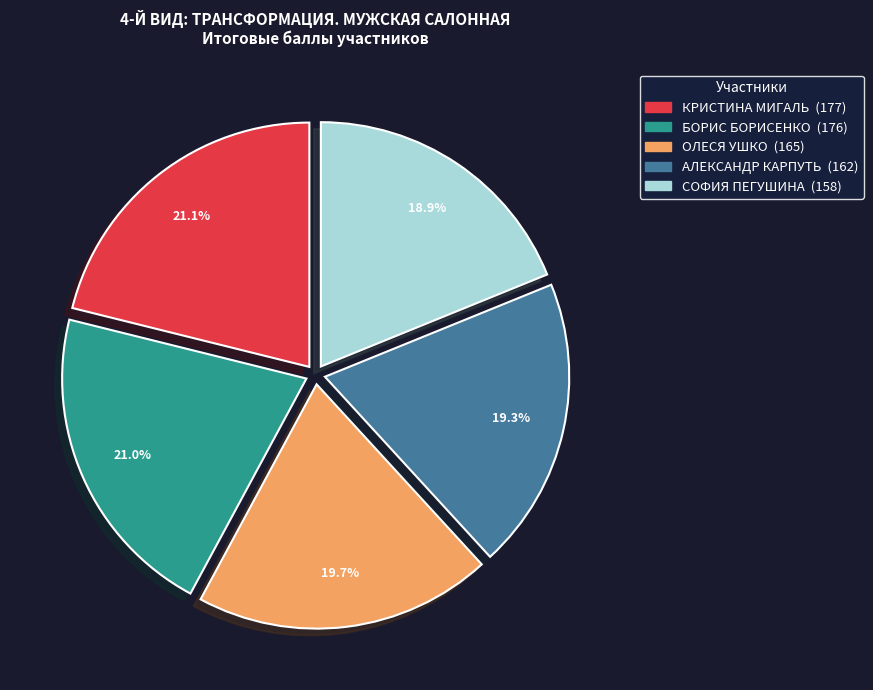

To the nearest percent, what is the combined percentage of АЛЕКСАНДР КАРПУТЬ and ОЛЕСЯ УШКО?

39%